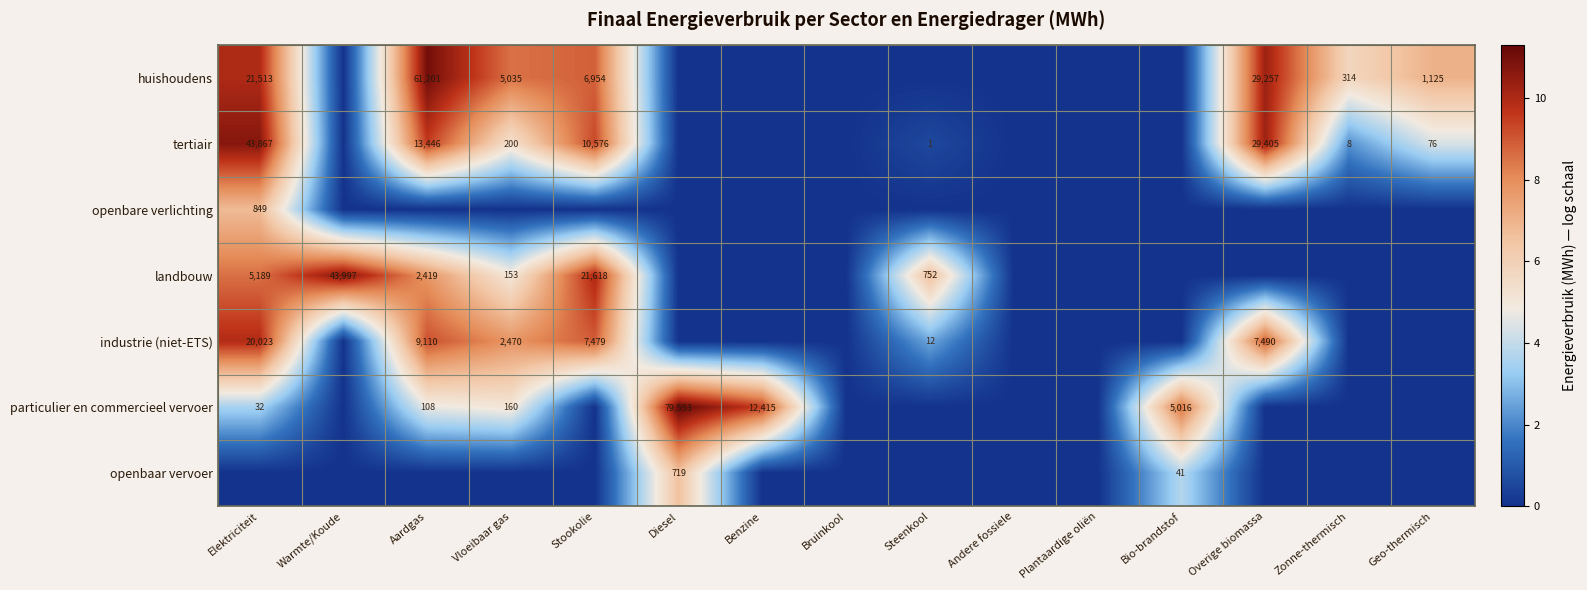

The huishoudens series shows 4001 at Stookolie. True or false?

False